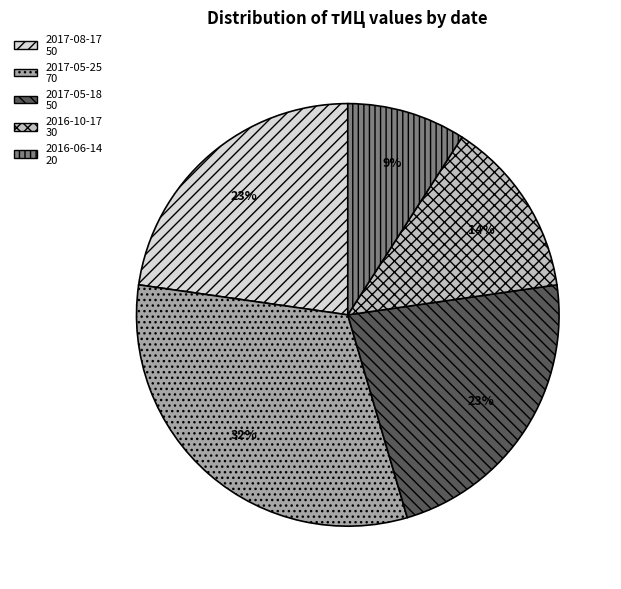

How many slices are in this pie chart?

5